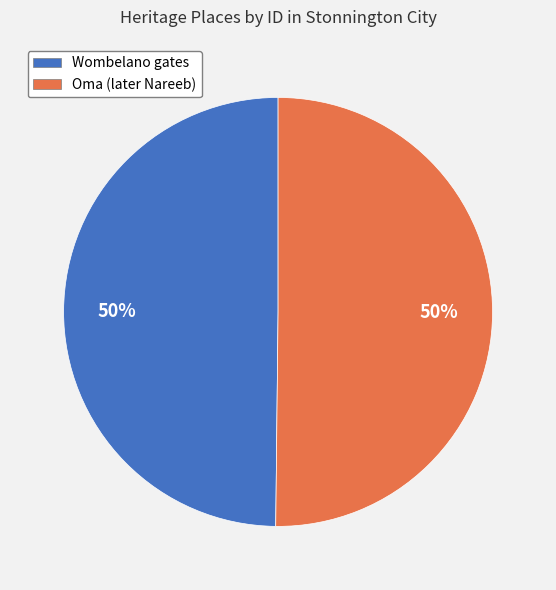

To the nearest percent, what is the average slice percentage?

50%